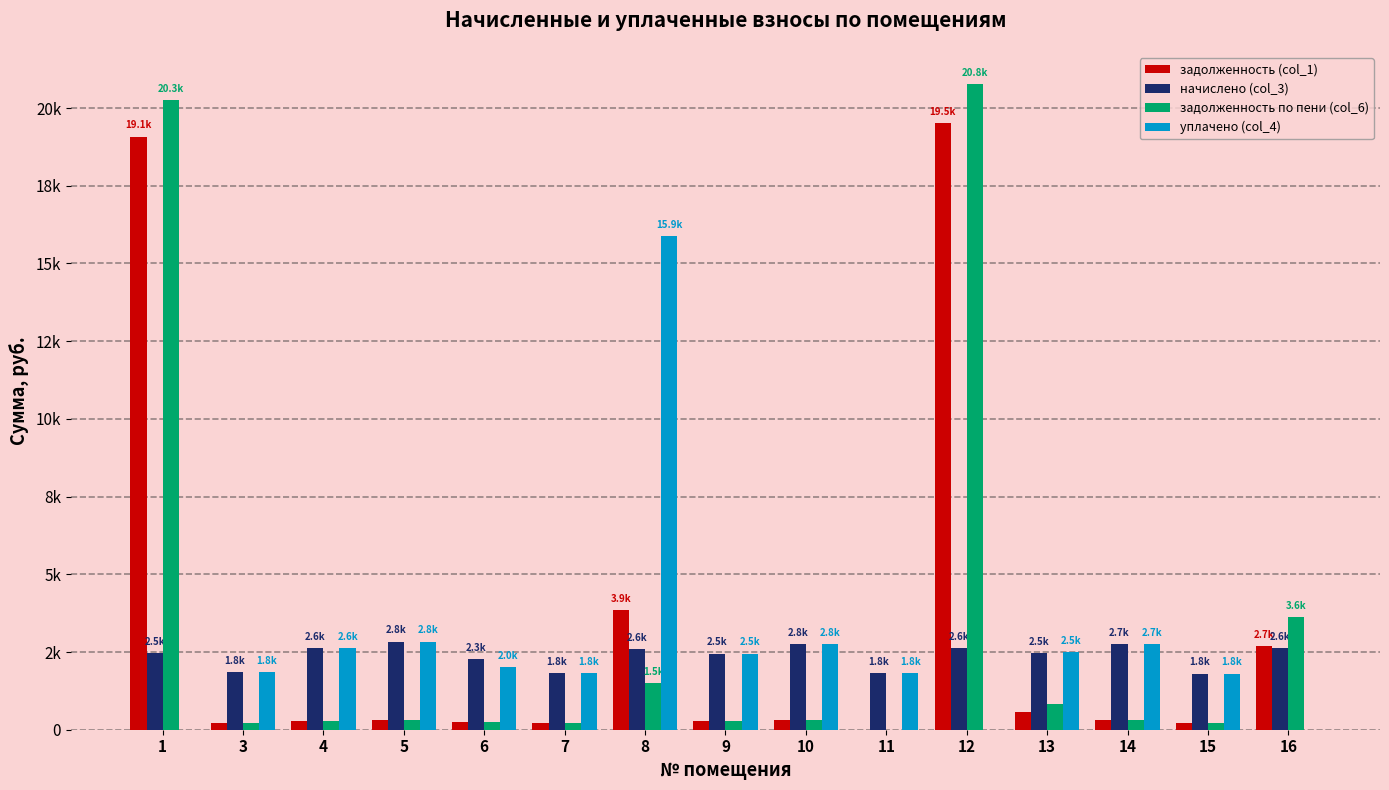

The уплачено (col_4) series shows 3619.2 at 4. True or false?

False